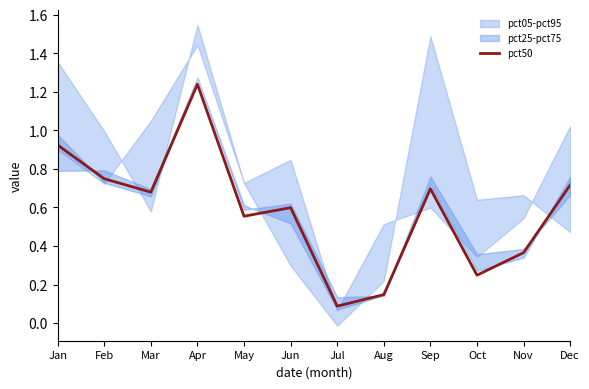

Reading left to right, list all the values displayed in this chart.

Jan=0.9	Feb=0.7	Mar=0.7	Apr=1.2	May=0.6	Jun=0.6	Jul=0.1	Aug=0.1	Sep=0.7	Oct=0.2	Nov=0.4	Dec=0.7